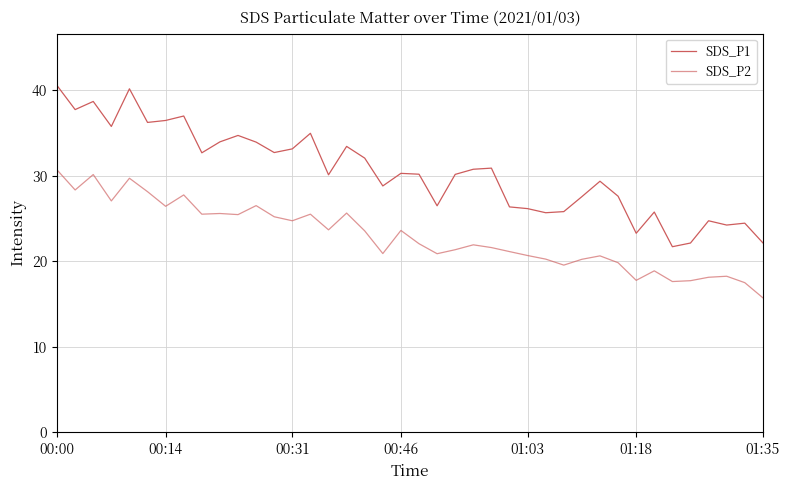

True or false: SDS_P1 has more than 2 points higher than both neighbors.

True